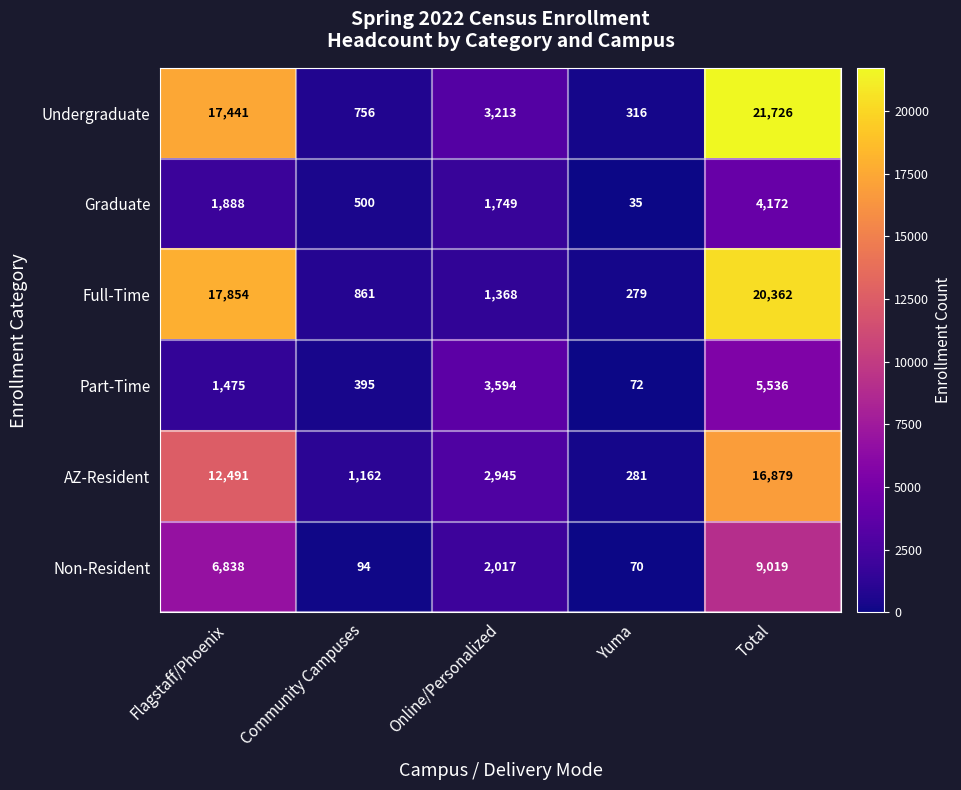

At which category is the sum across all series the highest?

Total